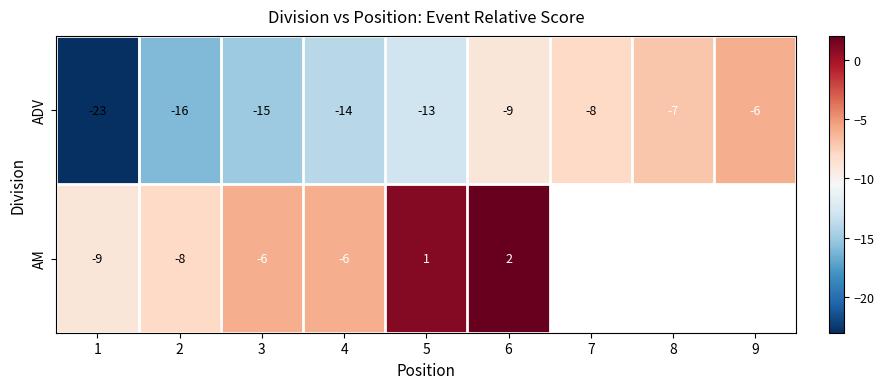

At which category is the sum across all series the highest?

6